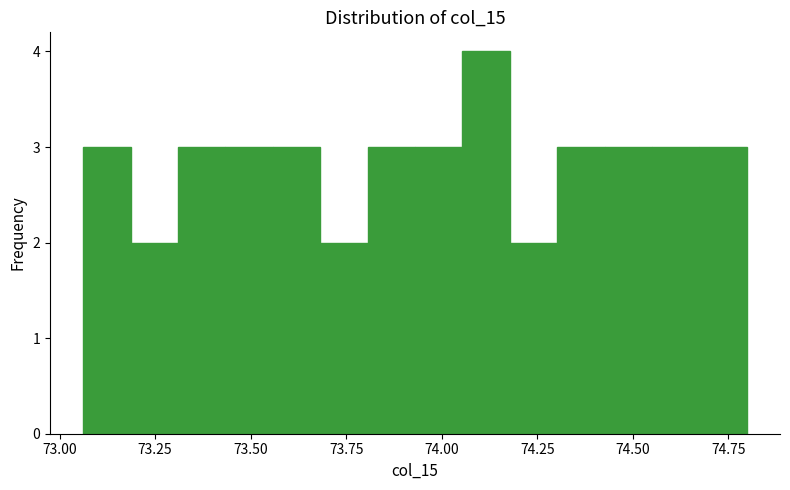

Around what value on the x-axis is the tallest bar? Give the approximate position of its centre, as read against the axis.

74.10